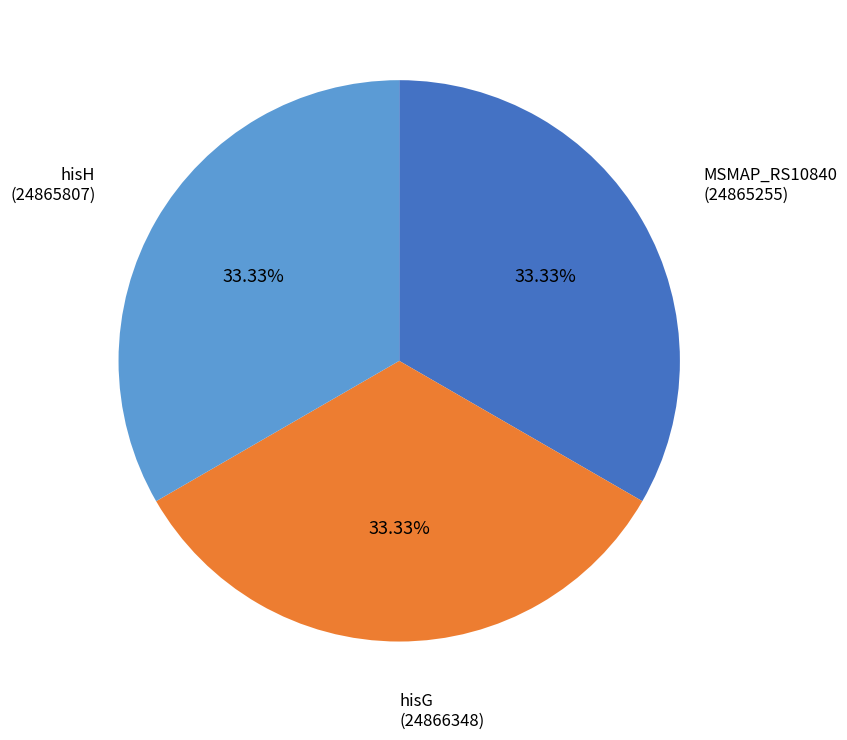

The hisH slice represents 33% of the pie. True or false?

True